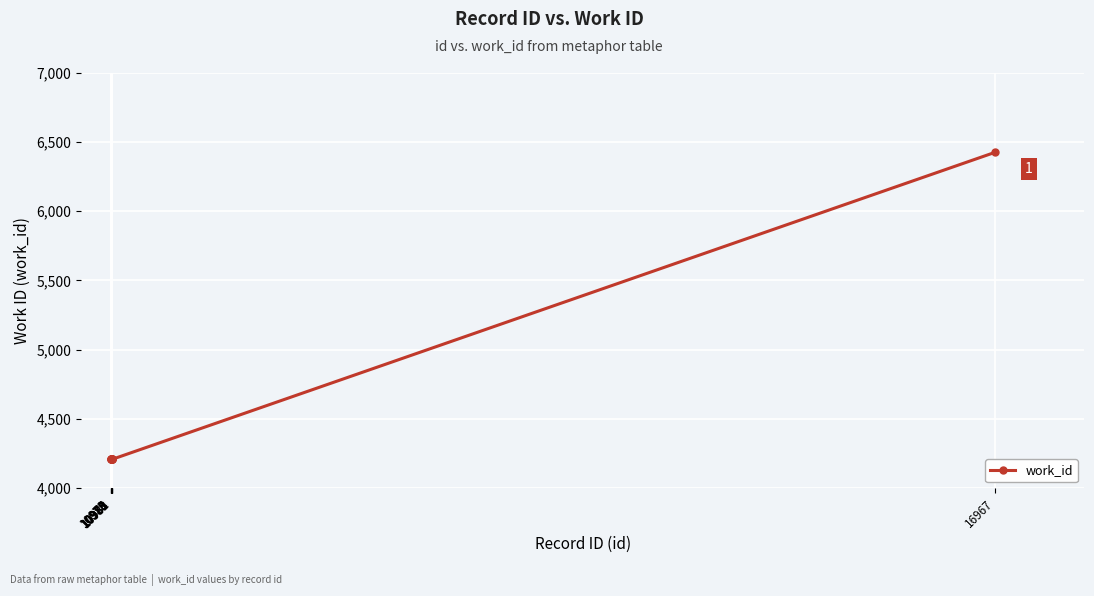

What is the sum of all values?

44306